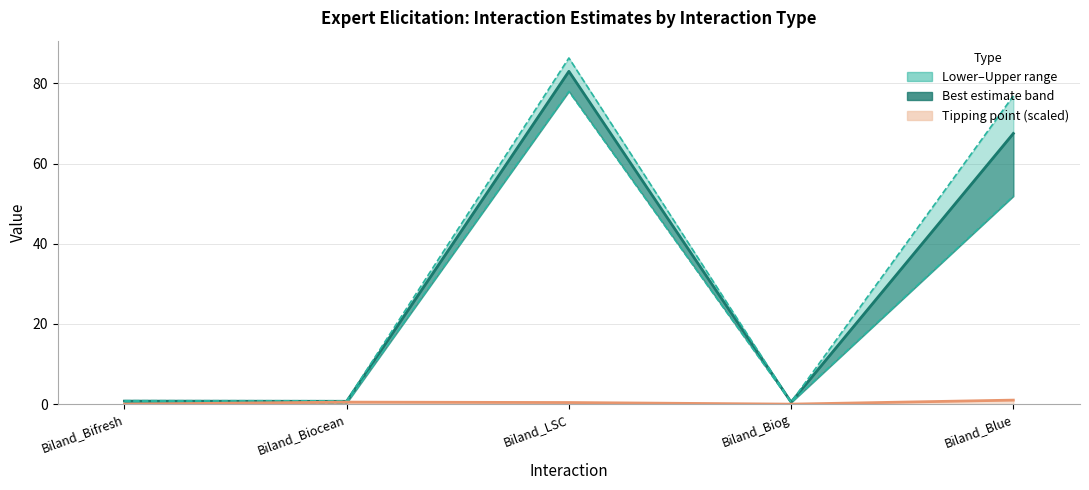

What is the average value of the Upper series?

33.1